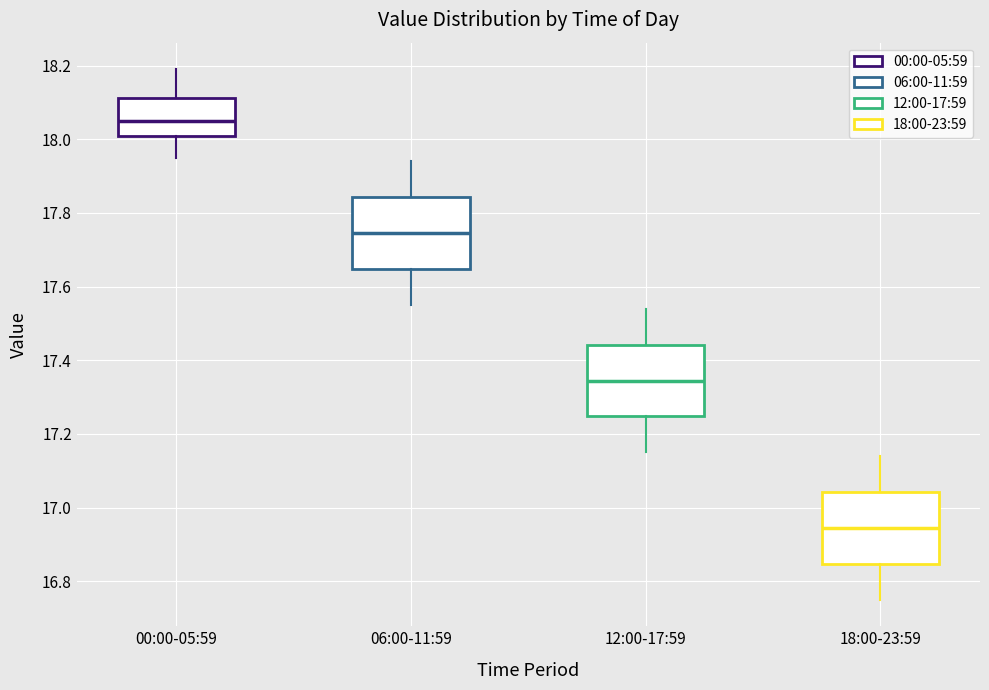

Where does the upper whisker of the box for 06:00-11:59 end on the y-axis? The values are not printed on the chart, so give them approximately, as read against the axis.

17.94